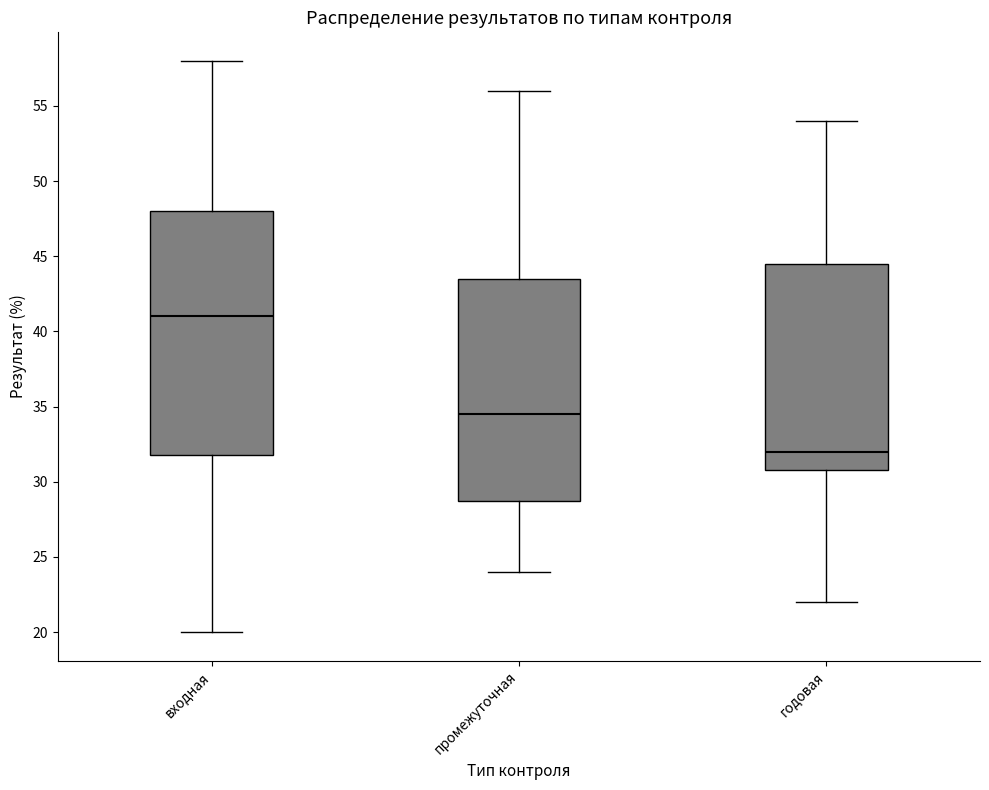

Which box's median line is the lowest?

годовая